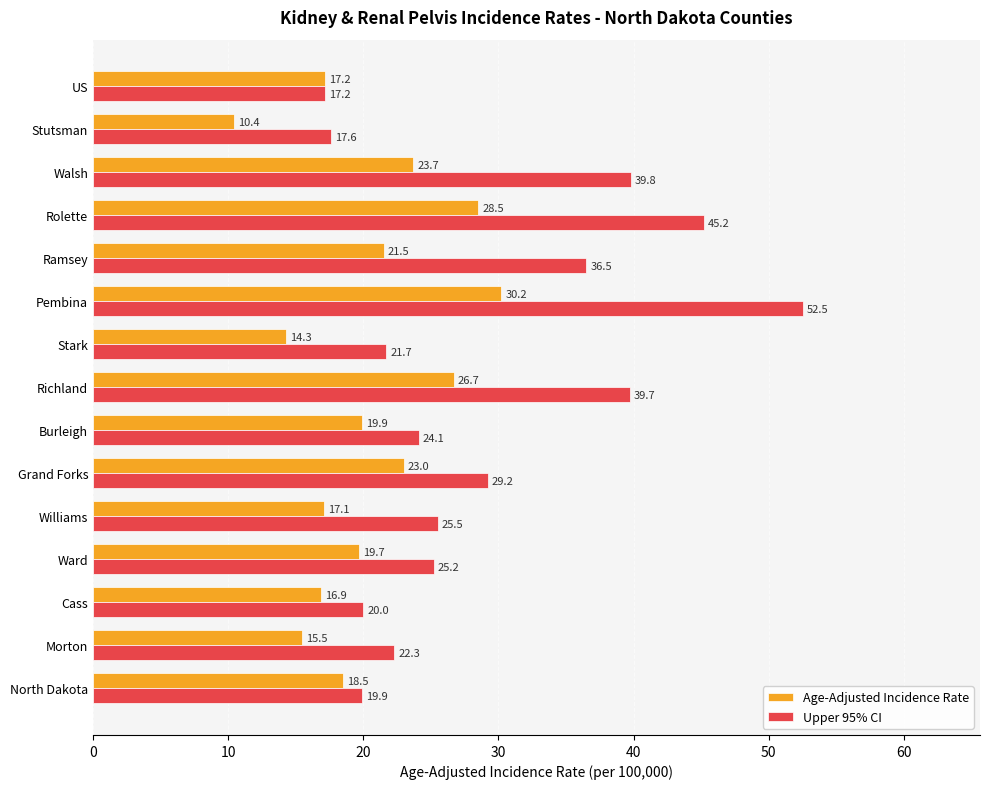

What are all the series names shown in the legend?

Age-Adjusted Incidence Rate, Upper 95% CI